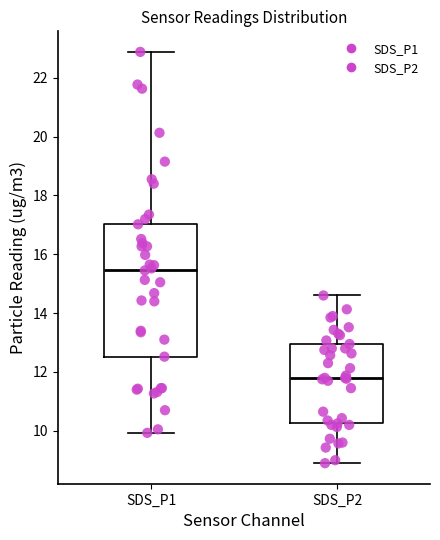

Comparing the boxes themselves (not the whiskers), which one is the tallest?

SDS_P1